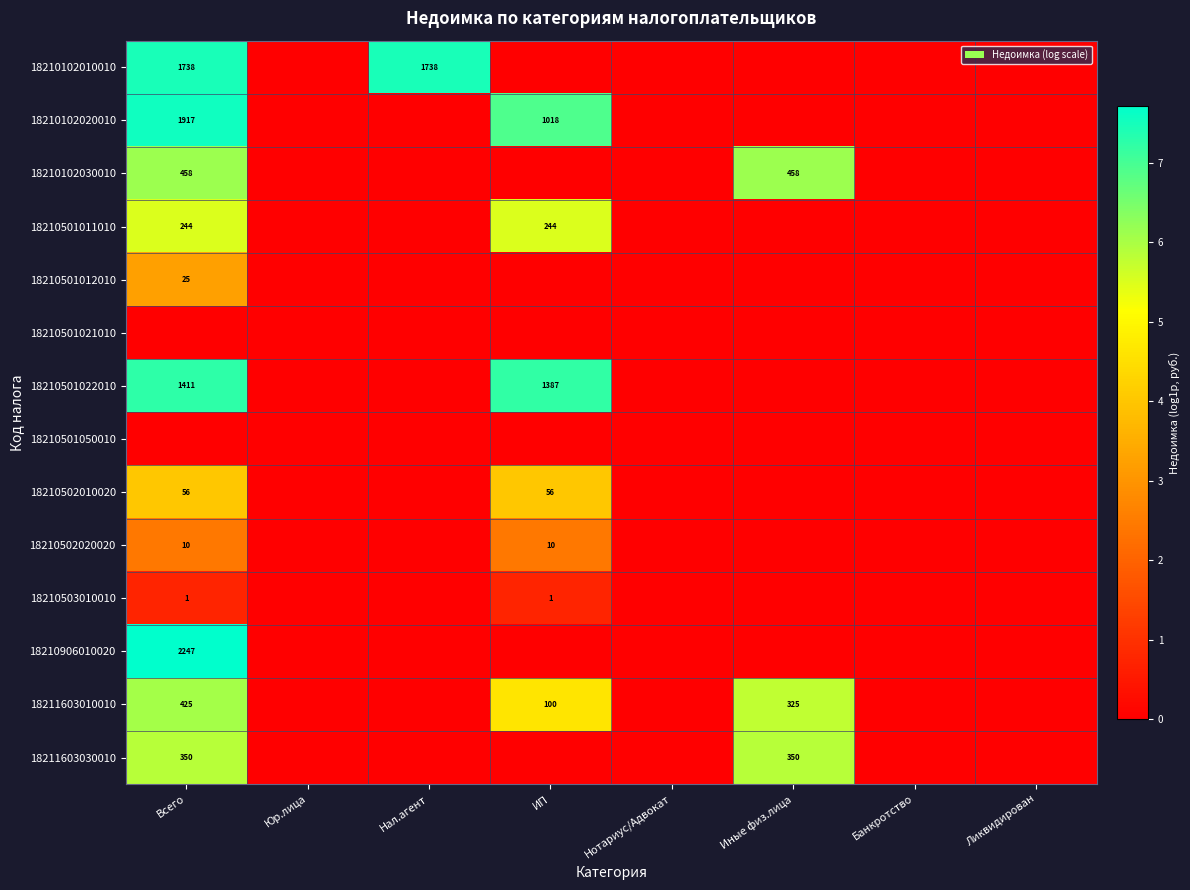

Is the value of 18211603030010 at Иные физ.лица greater than the value of 18211603010010 at Иные физ.лица?

Yes